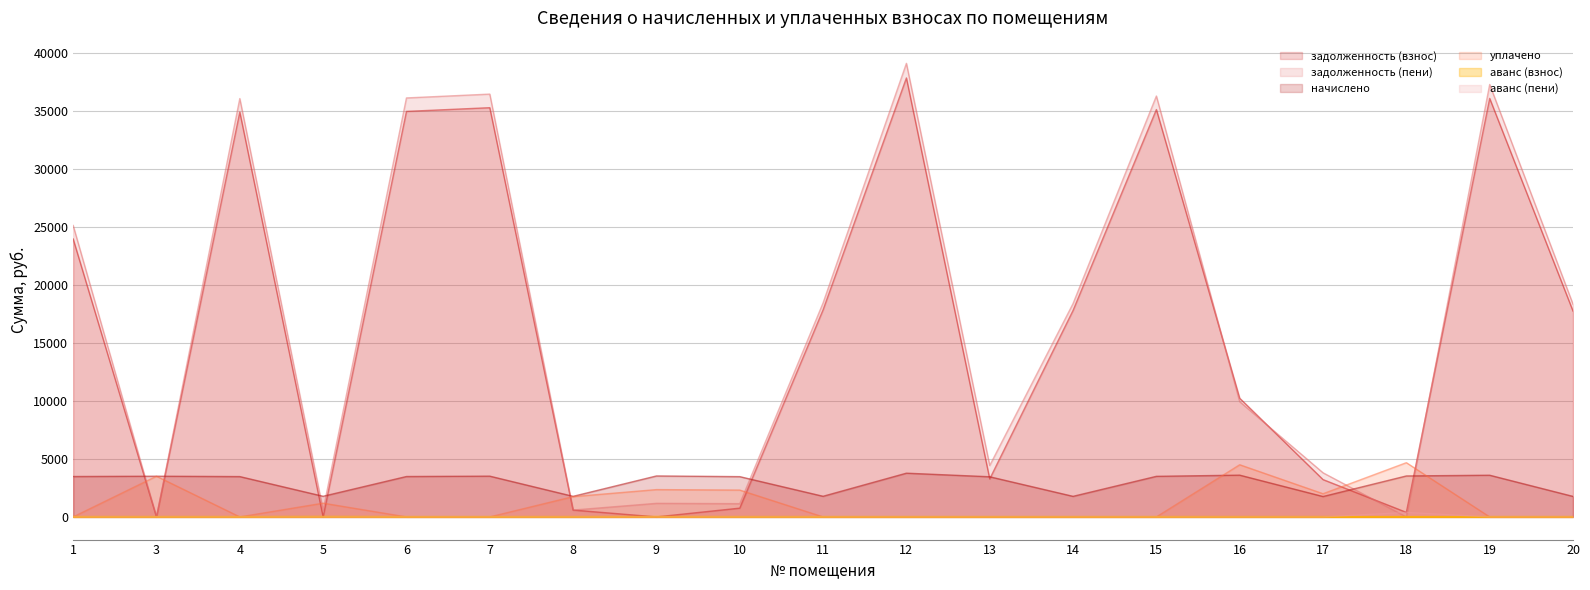

What is the difference between the maximum and minimum values in the задолженность (пени) series?

39124.0